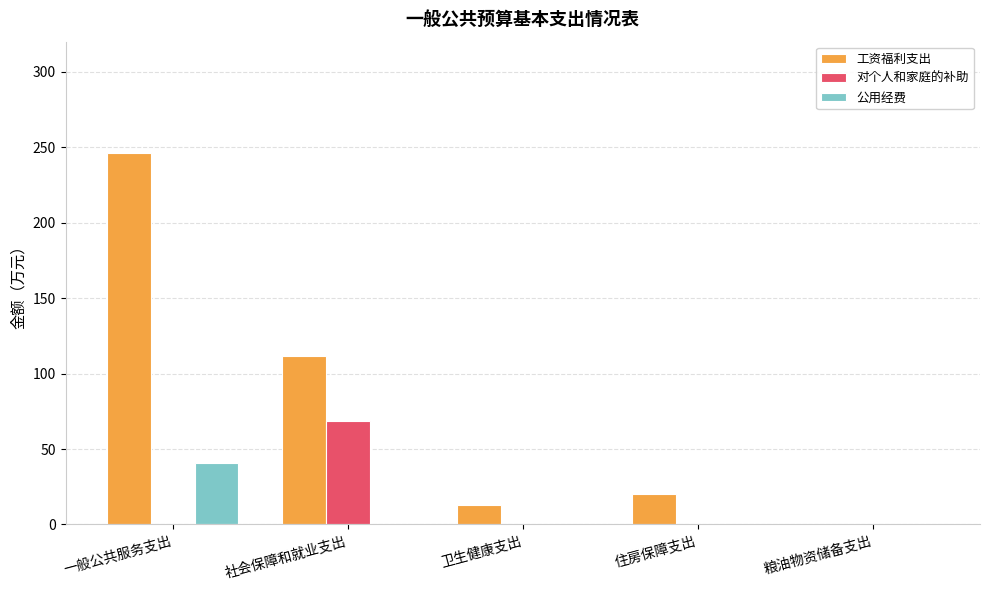

Between 社会保障和就业支出 and 粮油物资储备支出, which series saw the biggest shift?

工资福利支出